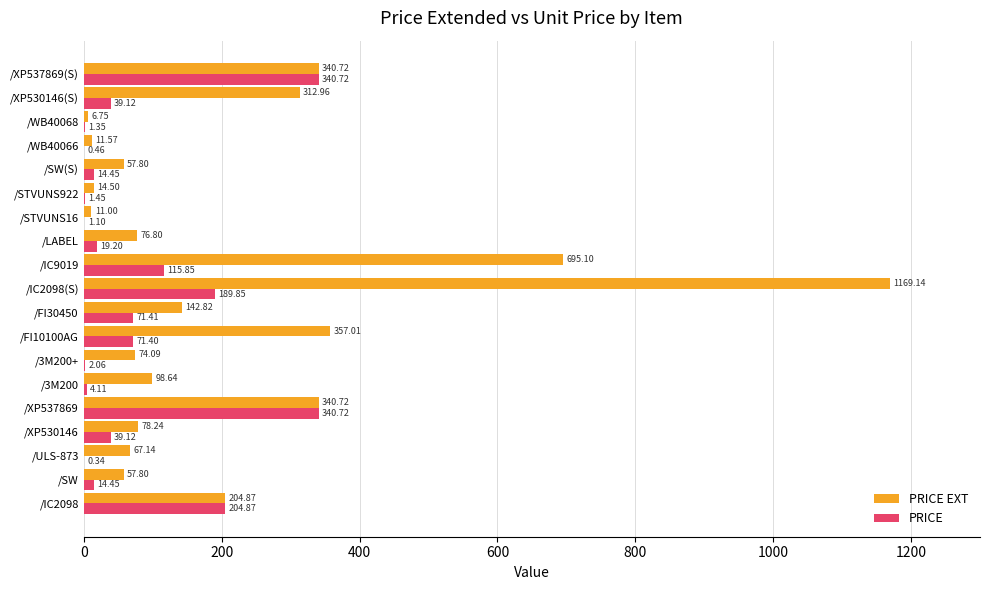

What is the sum of all PRICE EXT values?

4117.7